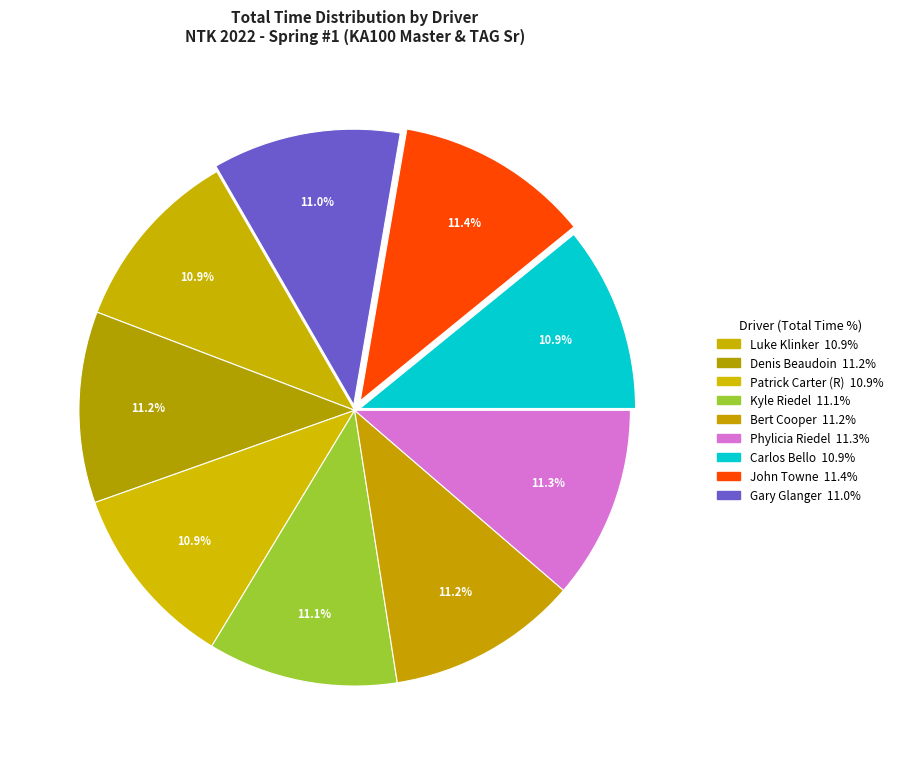

Count the number of slices in the pie.

9